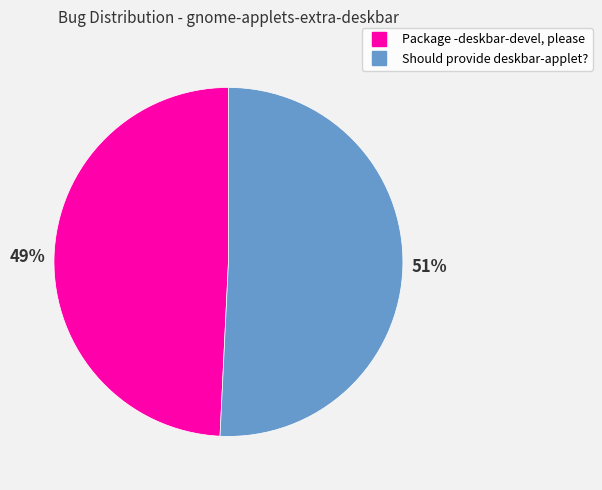

Which category has the smallest portion of the pie?

Package -deskbar-devel, please